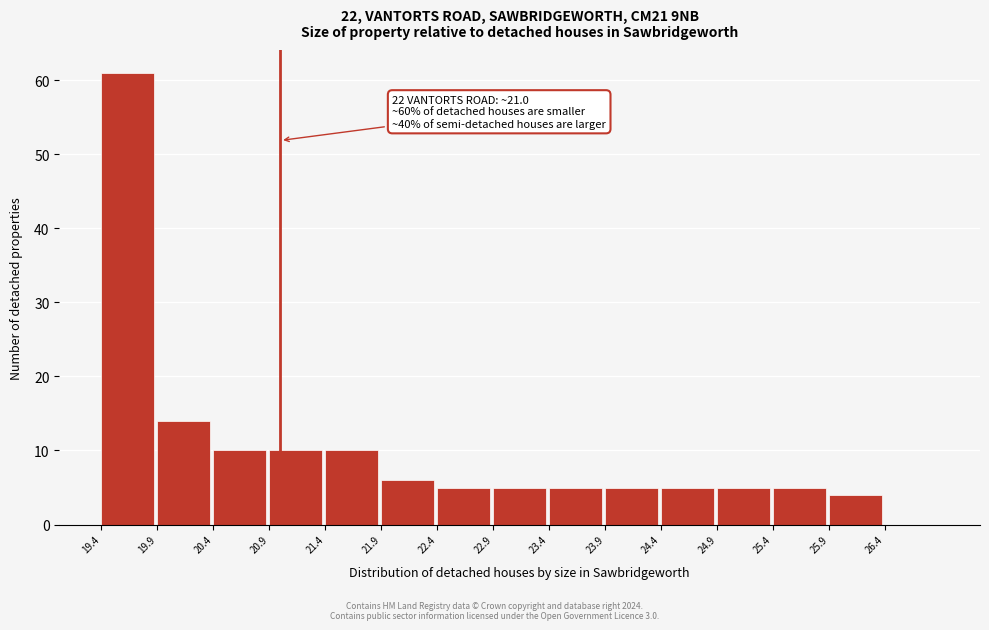

Which range on the x-axis has the tallest bar?

19.4 to 19.9